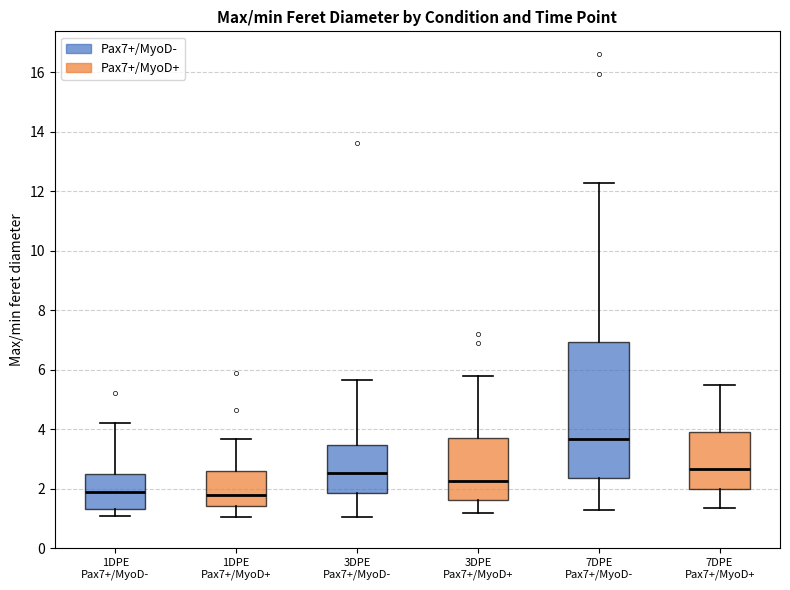

Reading left to right, transcribe this box plot: for each box, give where its median line is, the range the box spans, and where its two whiskers end, as read against the y-axis. The values are not printed on the chart, so give them approximately, as read against the axis.

1DPE Pax7+/MyoD-: median 1.8, box 1.4 to 2.4, whiskers 1.0 to 4.2
1DPE Pax7+/MyoD+: median 1.8, box 1.4 to 2.6, whiskers 1.0 to 3.6
3DPE Pax7+/MyoD-: median 2.6, box 1.8 to 3.4, whiskers 1.0 to 5.6
3DPE Pax7+/MyoD+: median 2.2, box 1.6 to 3.8, whiskers 1.2 to 5.8
7DPE Pax7+/MyoD-: median 3.6, box 2.4 to 7.0, whiskers 1.2 to 12.2
7DPE Pax7+/MyoD+: median 2.6, box 2.0 to 4.0, whiskers 1.4 to 5.4